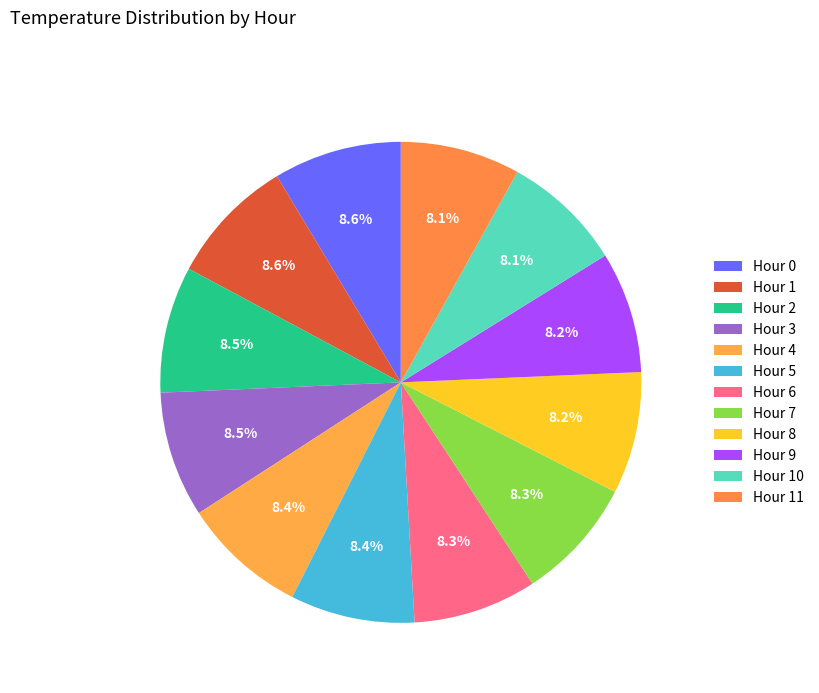

How many slices are in this pie chart?

12